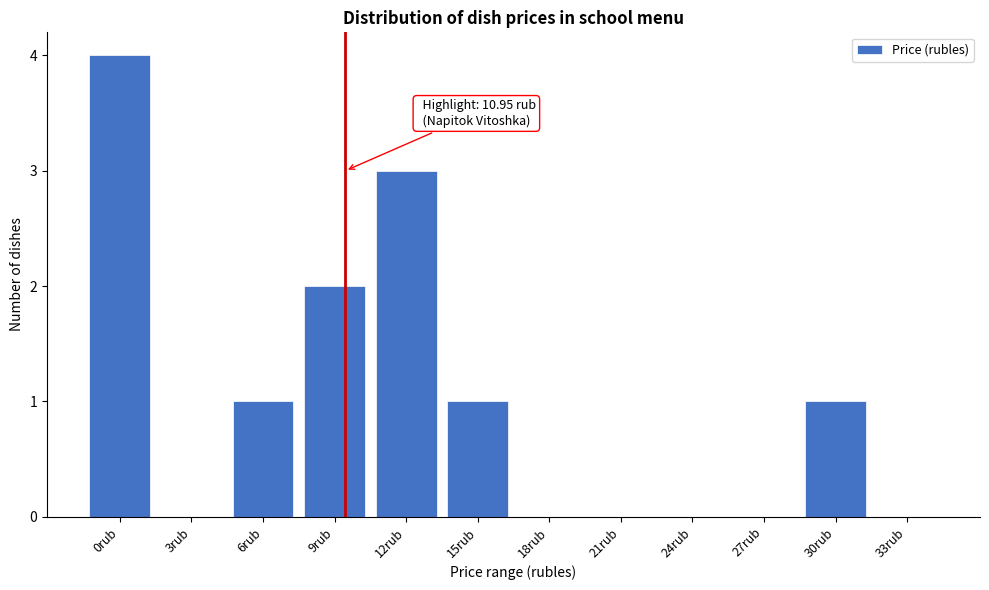

Reading left to right, list all the values displayed in this chart.

0rub=4	3rub=0	6rub=1	9rub=2	12rub=3	15rub=1	18rub=0	21rub=0	24rub=0	27rub=0	30rub=1	33rub=0